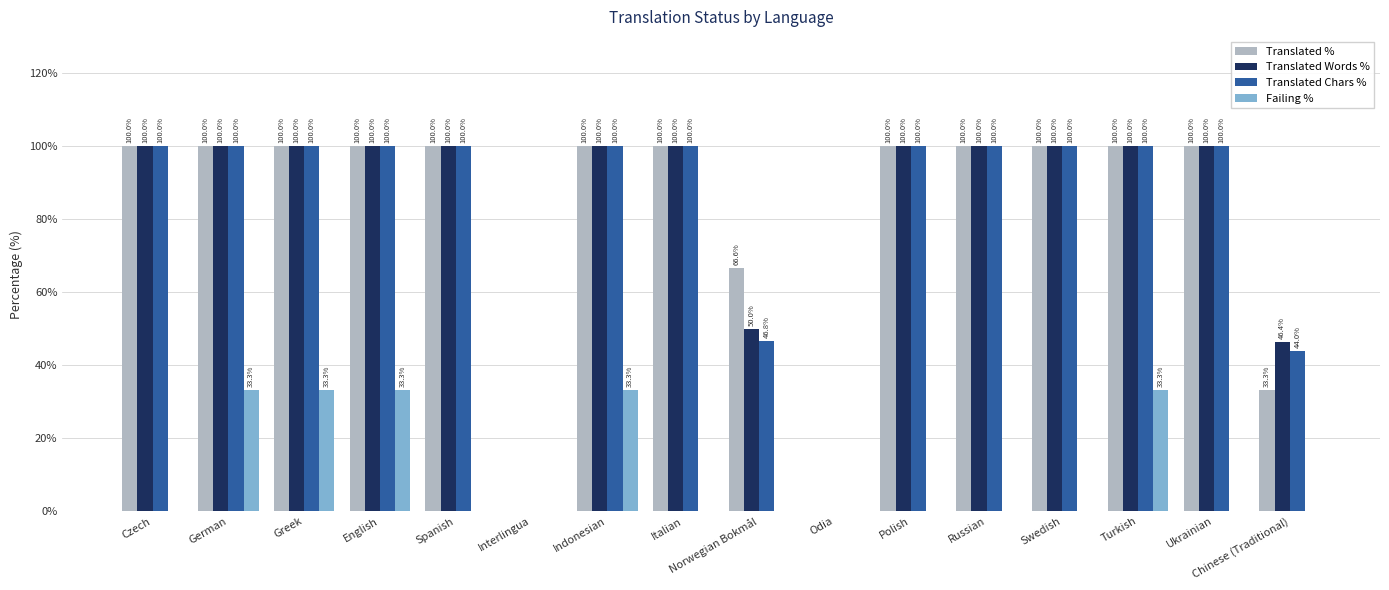

How many groups of bars are there?

16